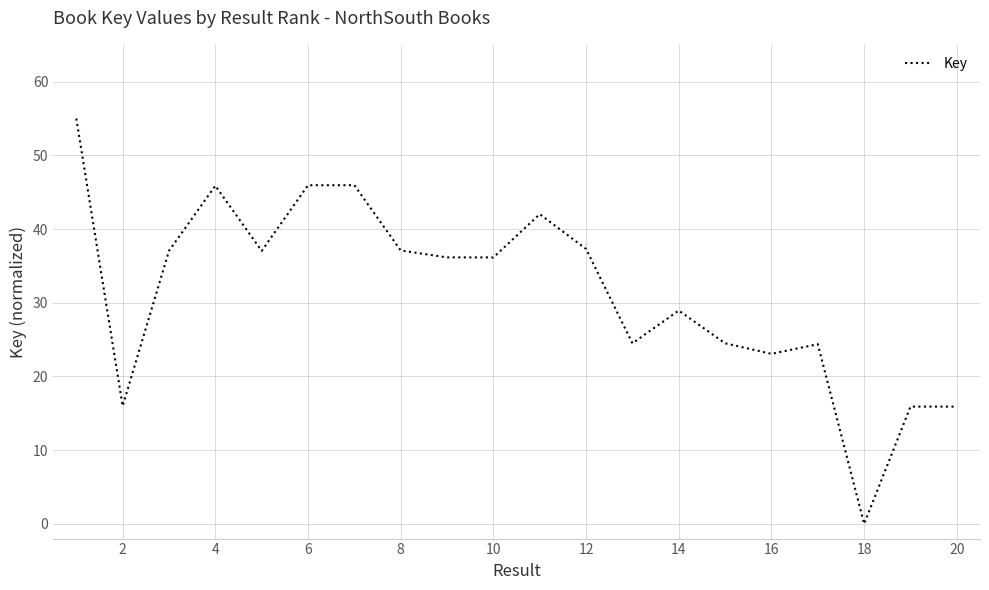

True or false: the data has more than 1 interior local peaks.

True